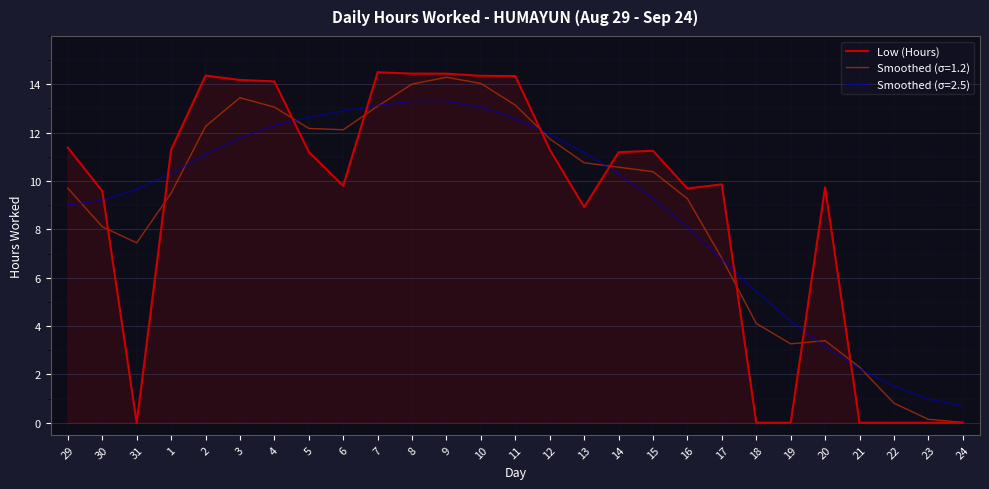

Which series has the widest spread of values?

Low (Hours)